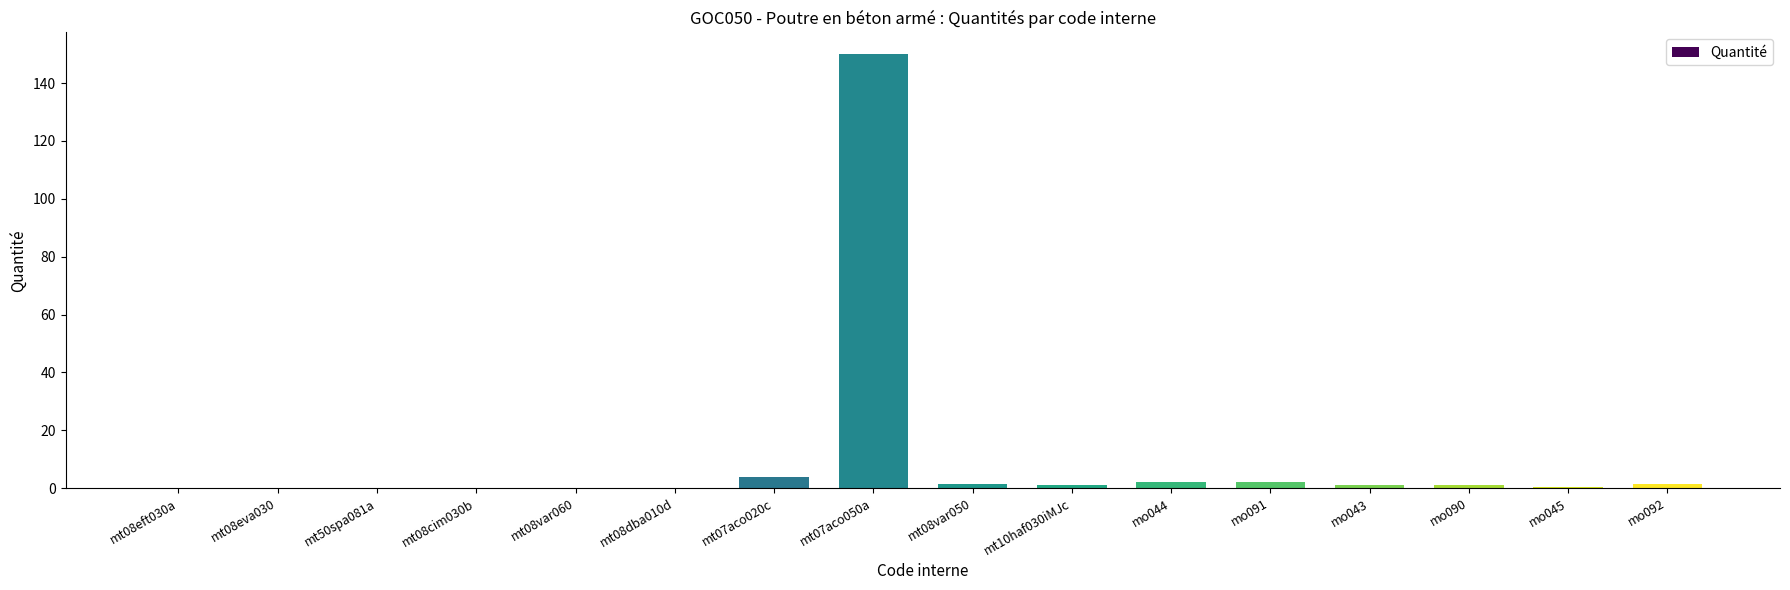

What is the maximum value shown in the chart?

150.0